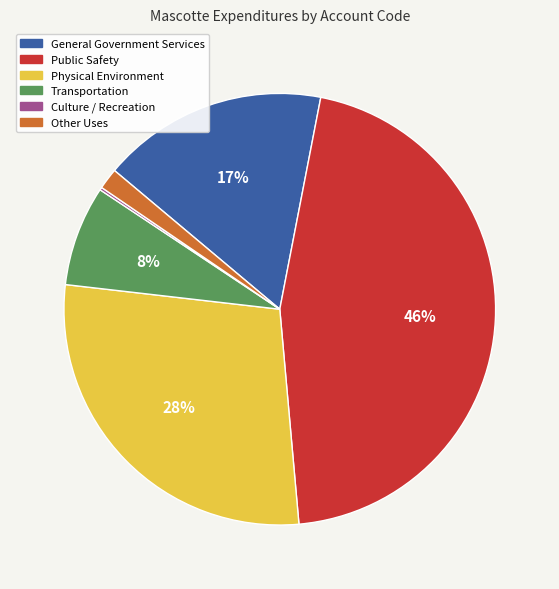

What is the largest slice in the pie chart?

Public Safety